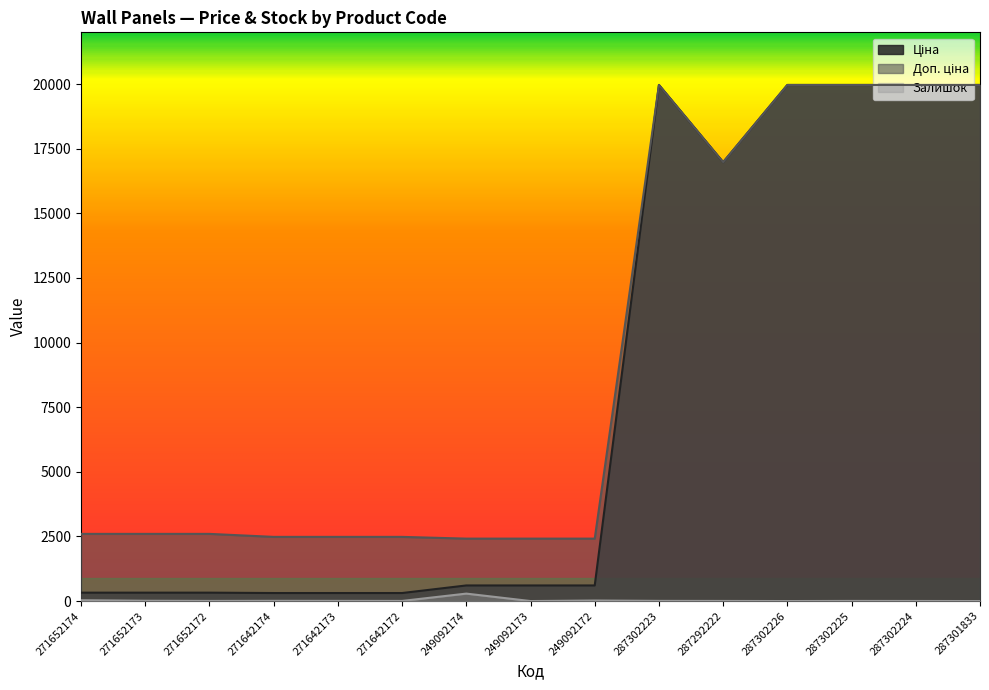

At which category does the chart reach its minimum across all series?

249092173